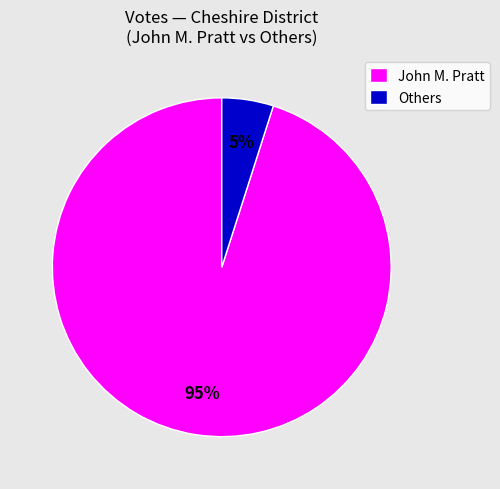

The John M. Pratt slice represents 87% of the pie. True or false?

False